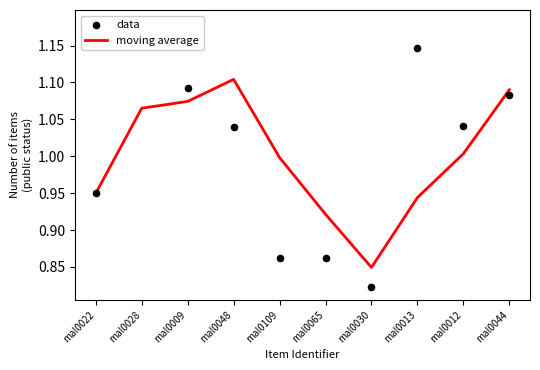

At how many categories does at least one series exceed 1?

6